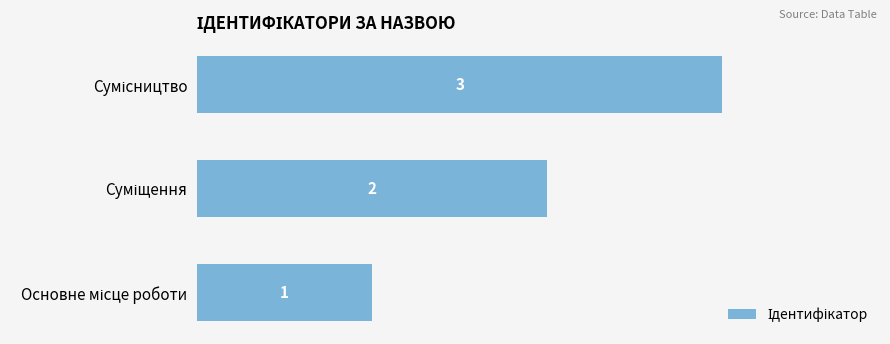

What is the sum of all values?

6